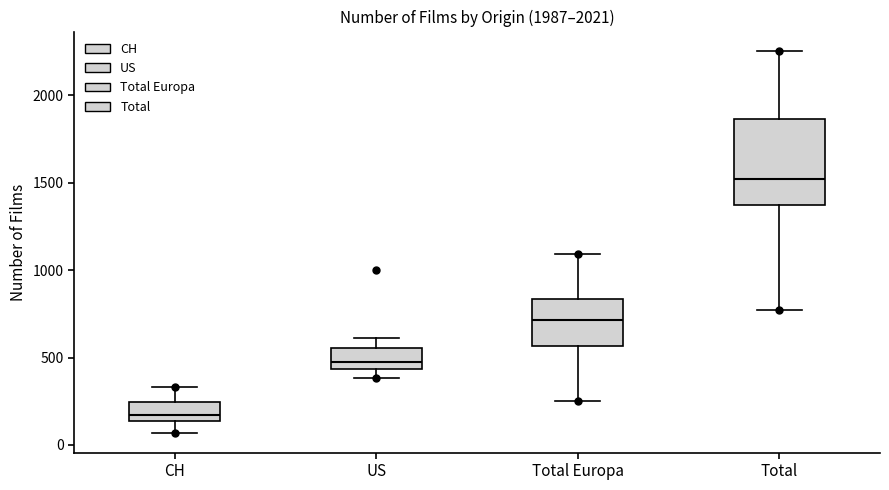

Reading left to right, read every box against the y-axis: the position of its median line, the range the box covers, and the ends of its whiskers. The values are not printed on the chart, so give them approximately, as read against the axis.

CH: median 150 (inside the box), box 150 to 250, whiskers 50 to 350
US: median 500, box 450 to 550, whiskers 400 to 600
Total Europa: median 700, box 550 to 850, whiskers 250 to 1100
Total: median 1500, box 1350 to 1850, whiskers 750 to 2250